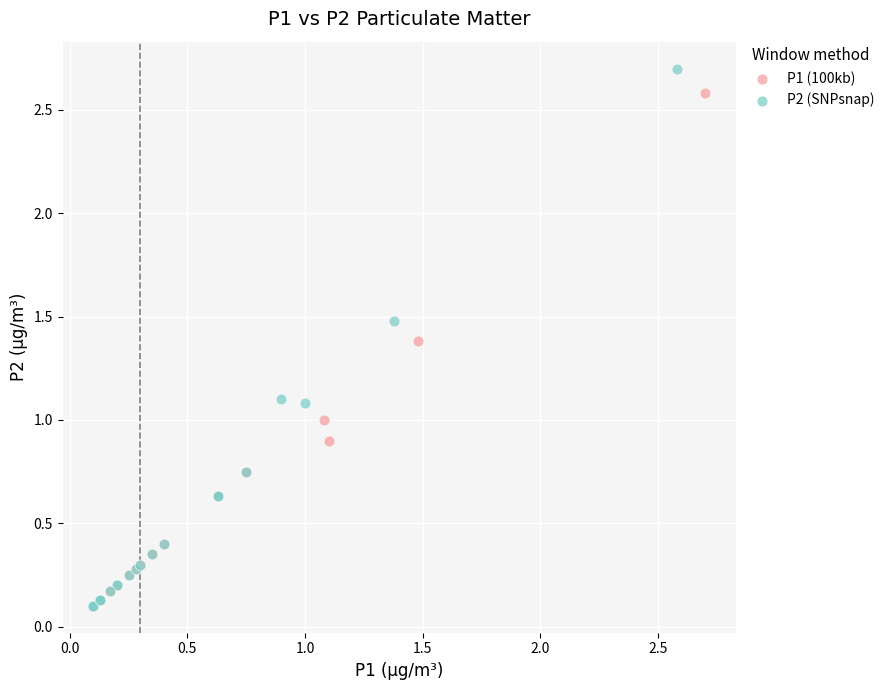

Which series has the widest spread of Y values?

P2 (SNPsnap)